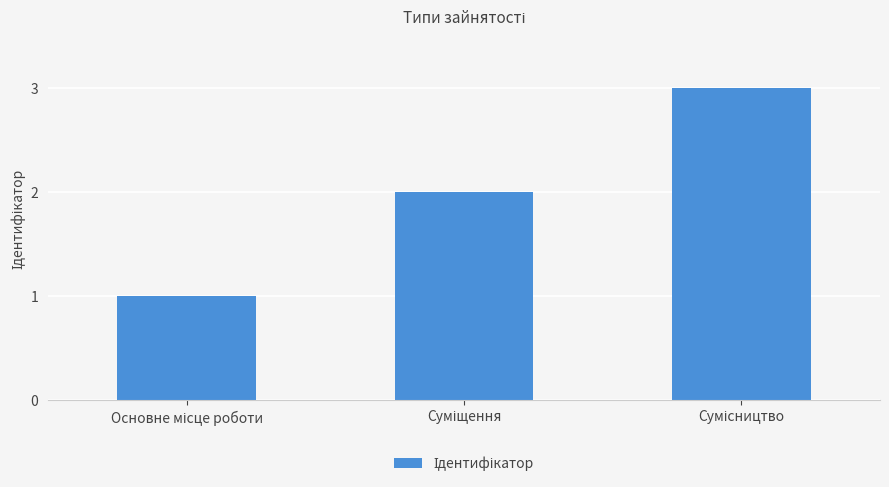

What is the maximum value shown in the chart?

3